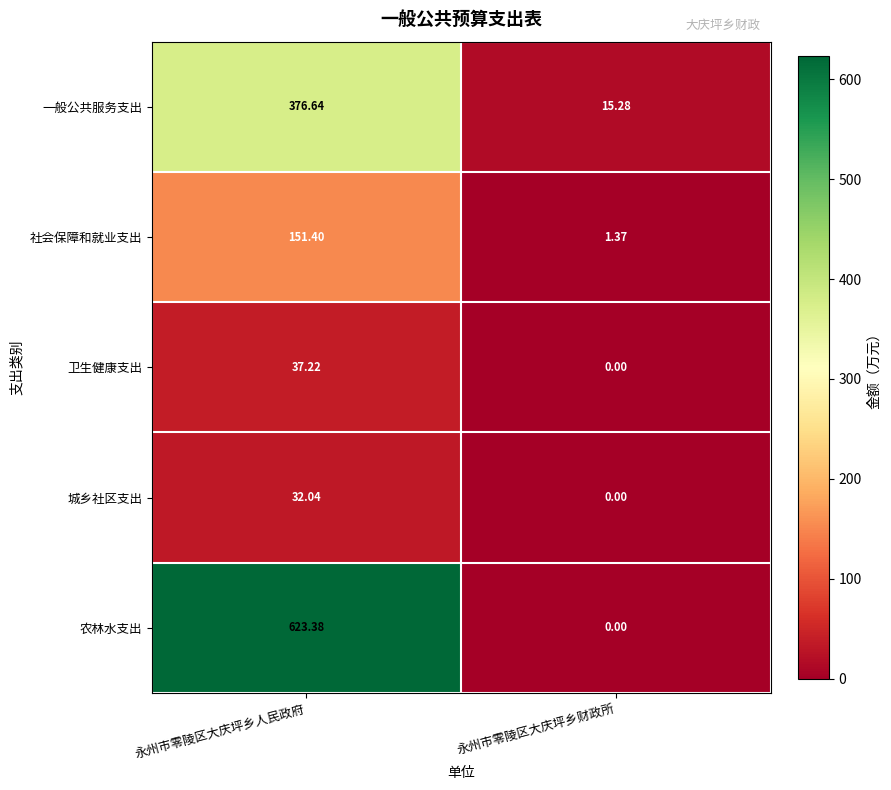

Rank the series by their maximum value, from lowest to highest.

城乡社区支出, 卫生健康支出, 社会保障和就业支出, 一般公共服务支出, 农林水支出